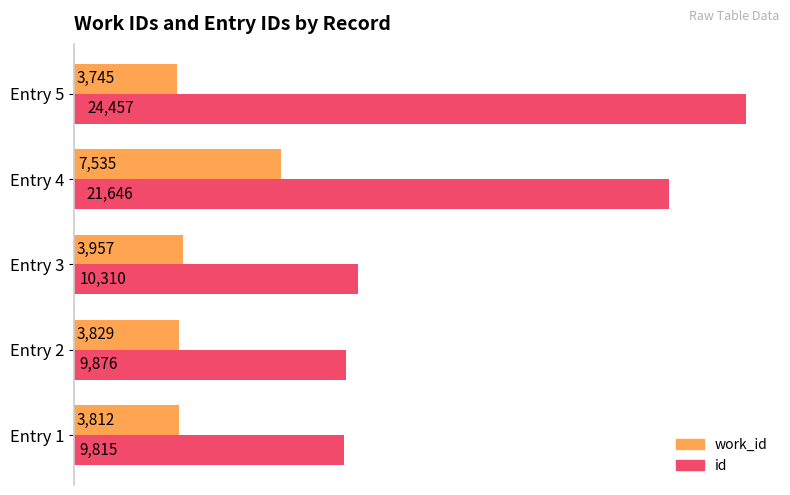

At which category is the sum across all series the highest?

Entry 4